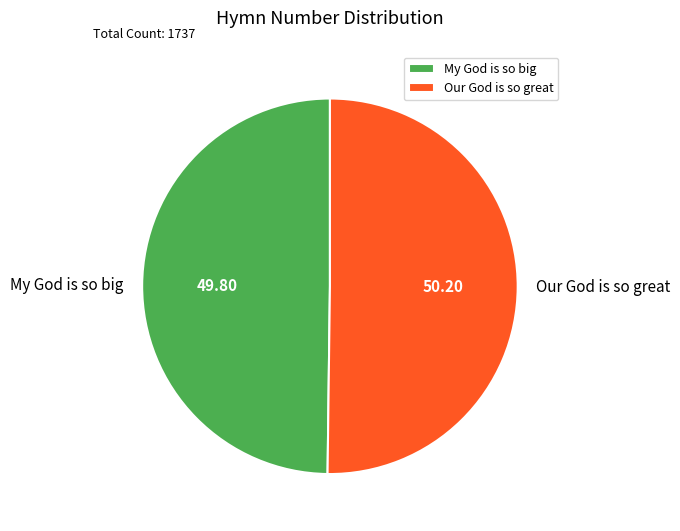

Approximately how many times larger is the value at My God is so big compared to Our God is so great?

1.0